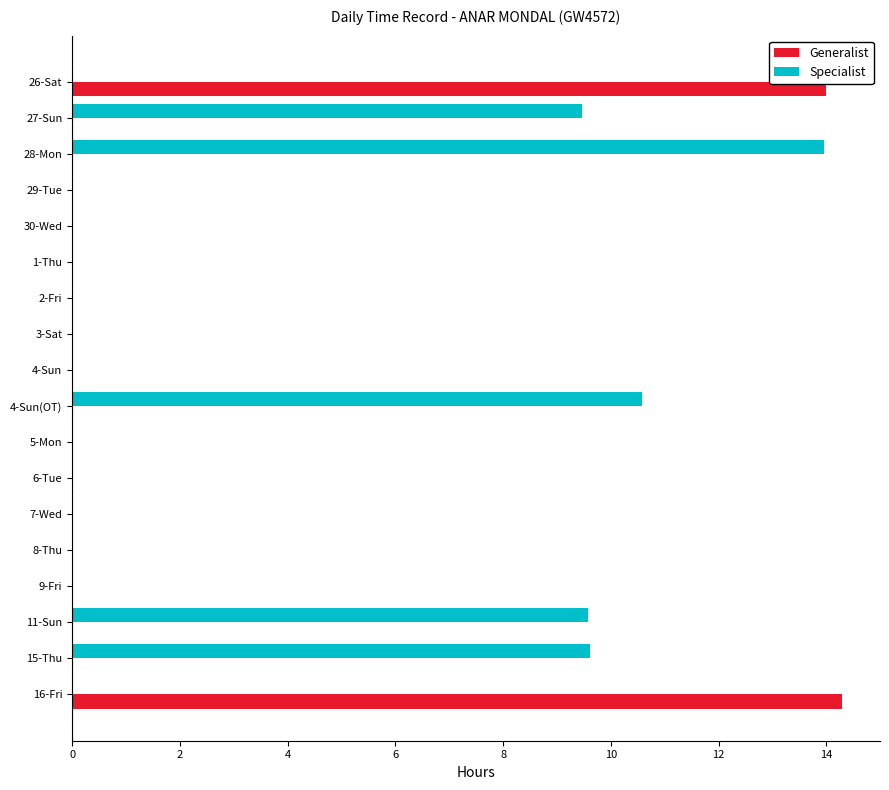

What is the average value of the Generalist series?

1.6